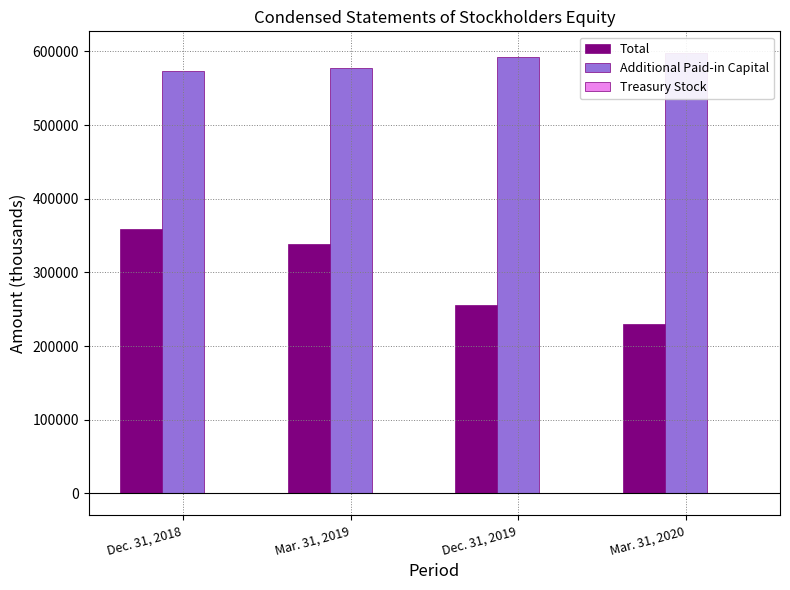

Count the Total values in the range 255527 to 358820.

3